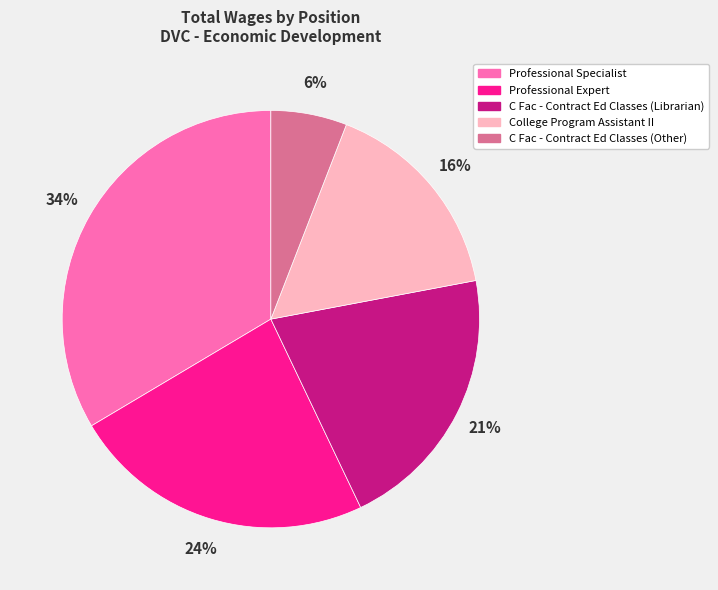

Which slice is the largest?

Professional Specialist